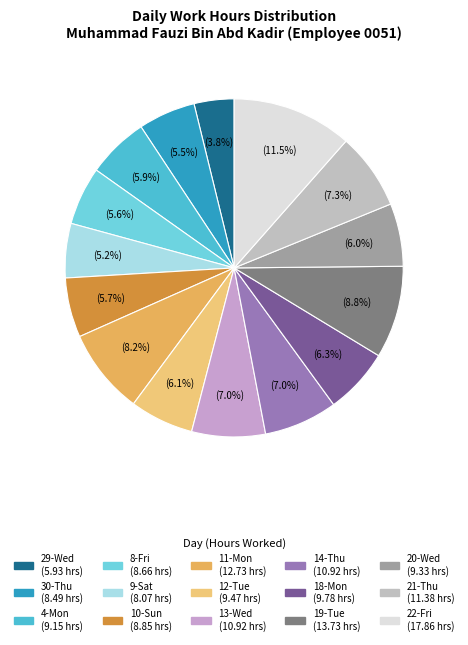

The 19-Tue slice represents 1% of the pie. True or false?

False